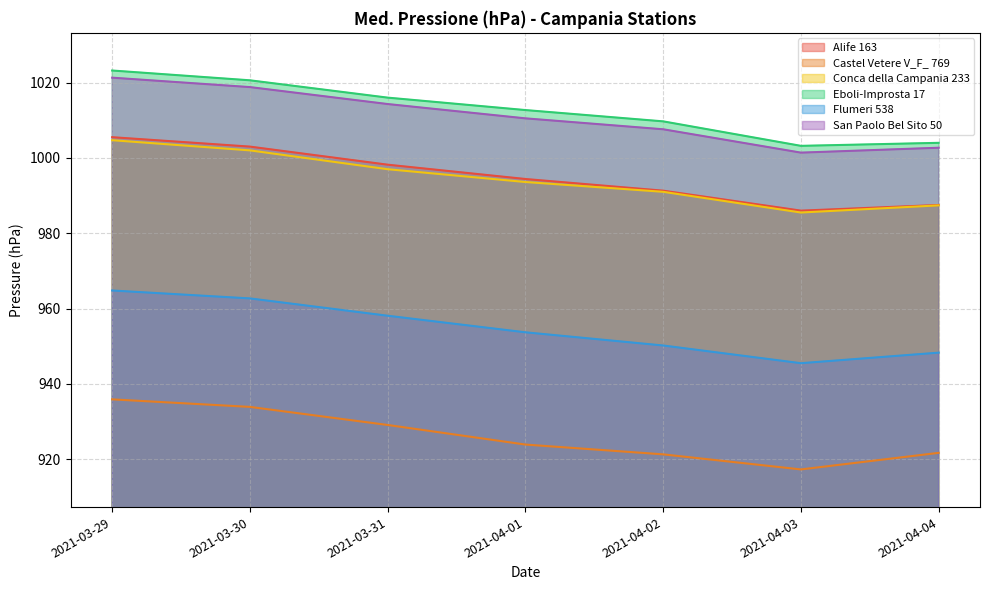

What is the value of the Eboli-Improsta 17 point at the 3rd from the left?

1016.0